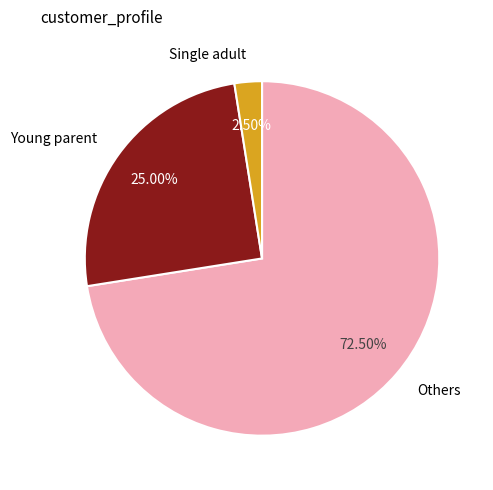

Does any single category account for the majority?

Yes